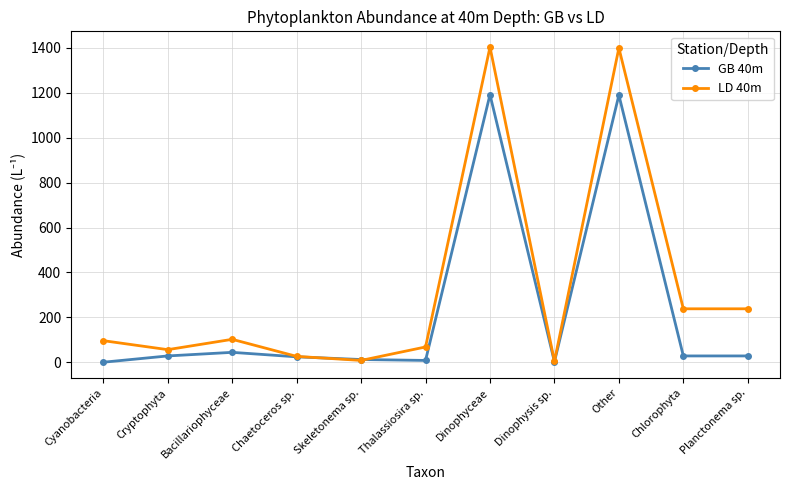

Rank the series by their average value, from highest to lowest.

LD 40m, GB 40m